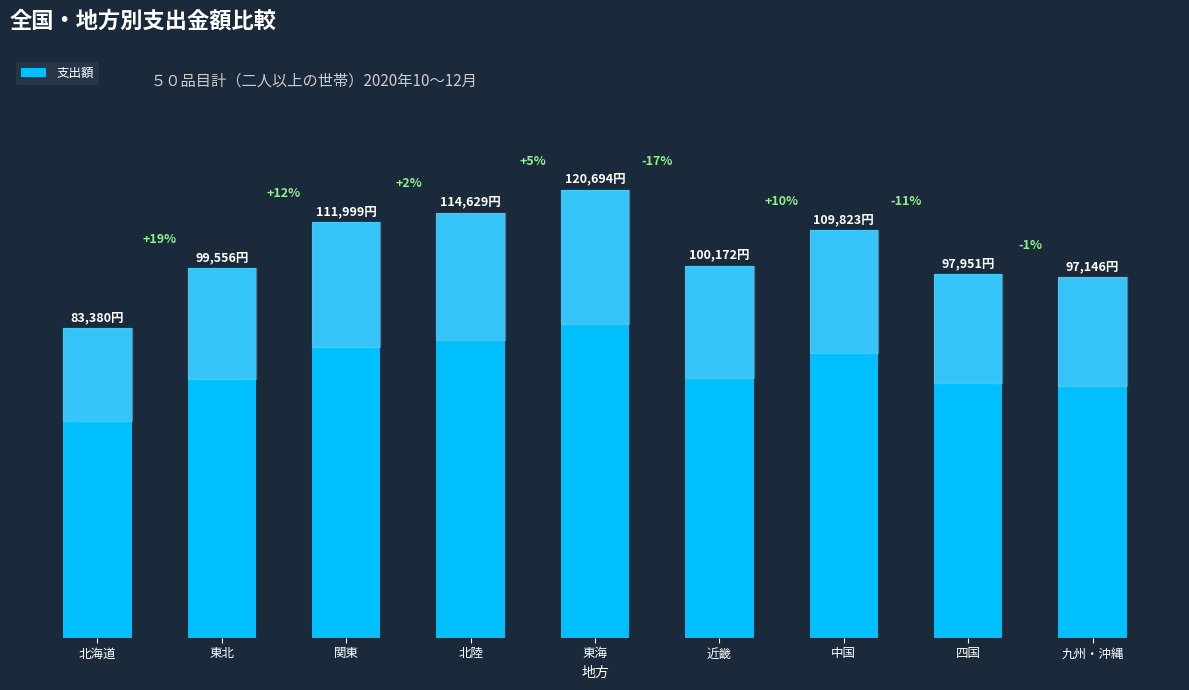

Reading right to left, transcribe all the data shown in this chart.

九州・沖縄=97146	四国=97951	中国=109823	近畿=100172	東海=120694	北陸=114629	関東=111999	東北=99556	北海道=83380